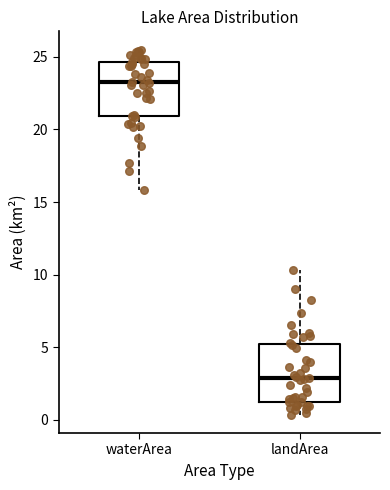

Reading left to right, transcribe this box plot: for each box, give where its median line is, the range the box spans, and where its two whiskers end, as read against the y-axis. The values are not printed on the chart, so give them approximately, as read against the axis.

waterArea: median 23.5, box 21.0 to 24.5, whiskers 16.0 to 25.5
landArea: median 3.0, box 1.0 to 5.0, whiskers 0.5 to 10.5